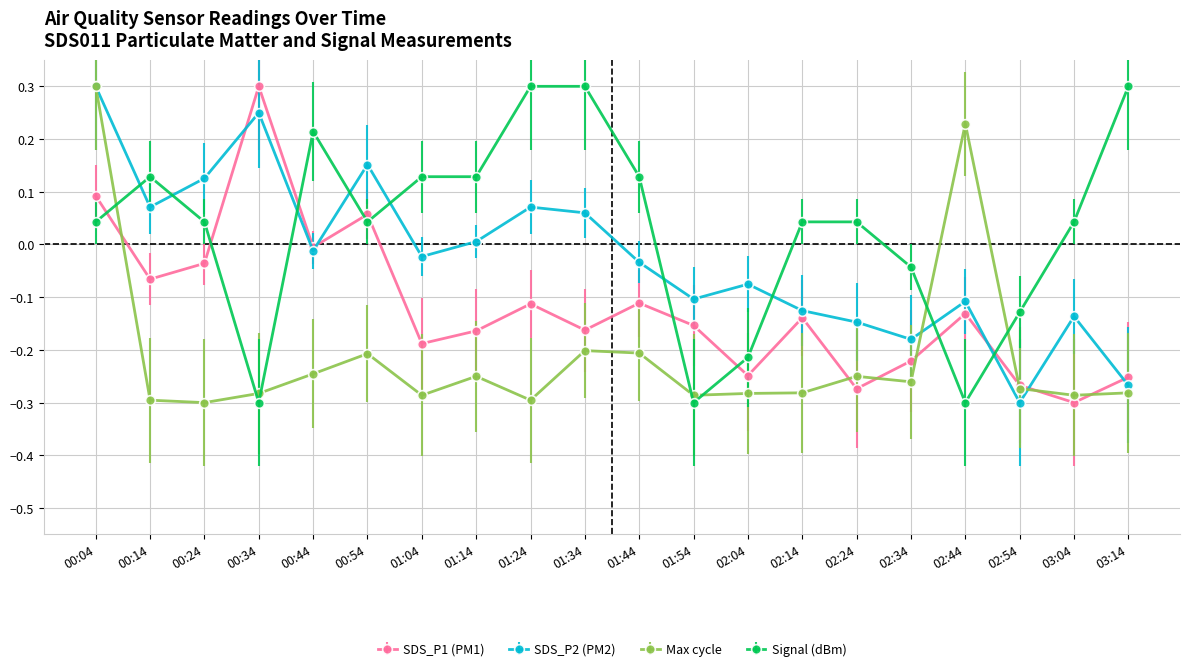

Between which two adjacent categories do SDS_P2 (PM2) and Signal (dBm) first intersect?

00:04 and 00:14